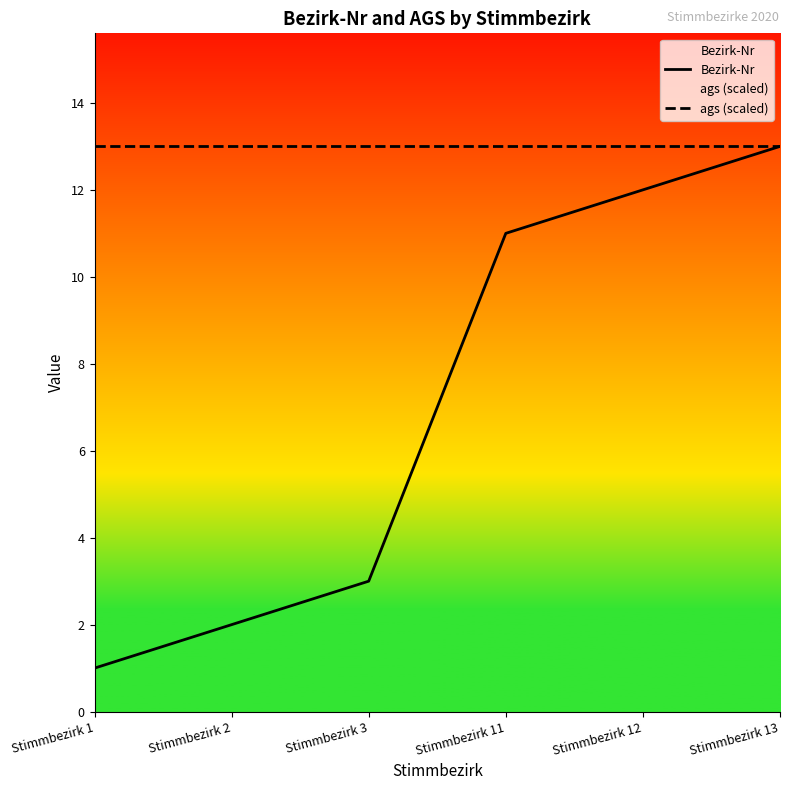

The value of ags (scaled) at Stimmbezirk 2 is 17. True or false?

False